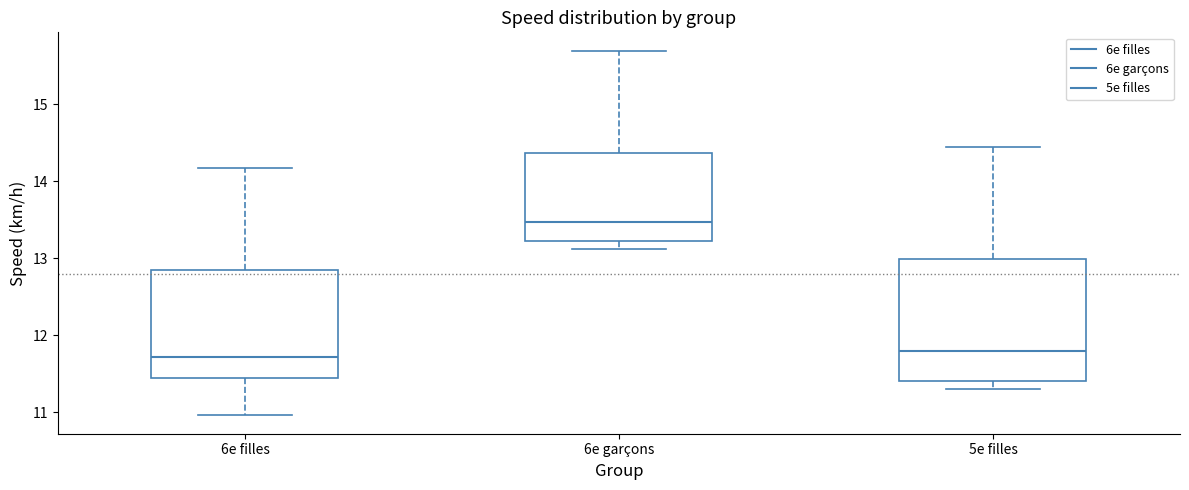

Reading left to right, read every box against the y-axis: the position of its median line, the range the box covers, and the ends of its whiskers. The values are not printed on the chart, so give them approximately, as read against the axis.

6e filles: median 11.7, box 11.4 to 12.9, whiskers 11.0 to 14.2
6e garçons: median 13.5, box 13.2 to 14.4, whiskers 13.1 to 15.7
5e filles: median 11.8, box 11.4 to 13.0, whiskers 11.3 to 14.4